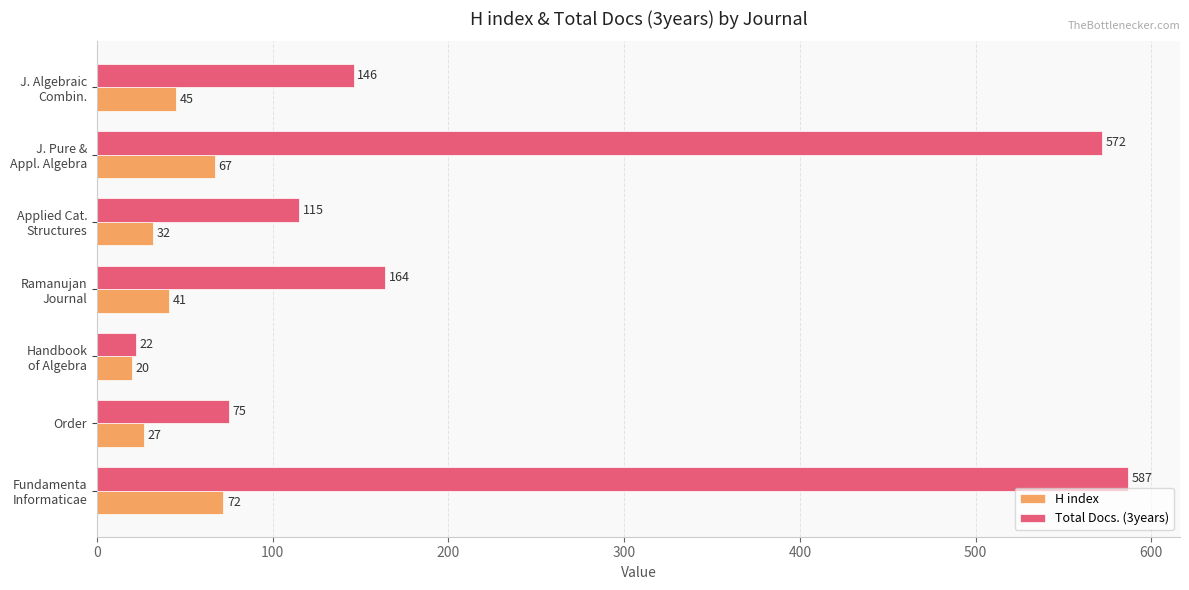

Which series has the largest range (max minus min)?

Total Docs. (3years)